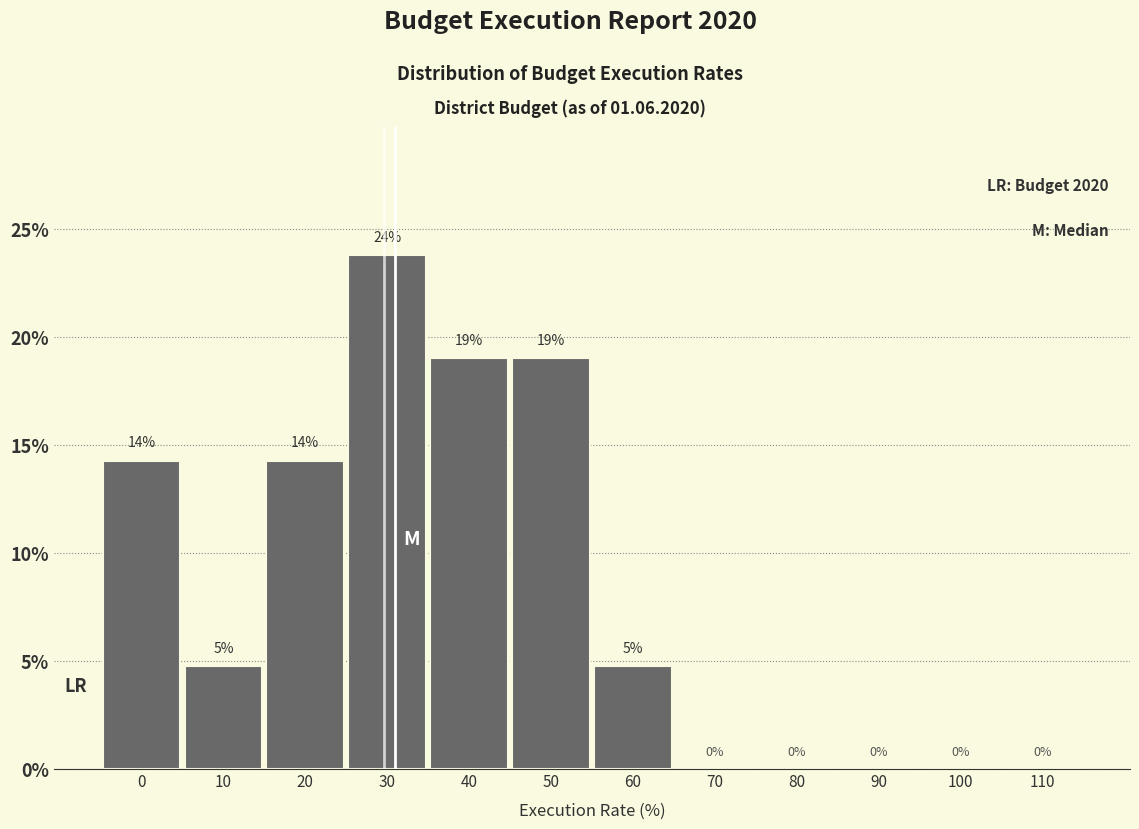

True or false: the data shows 2.7 at 60.

False